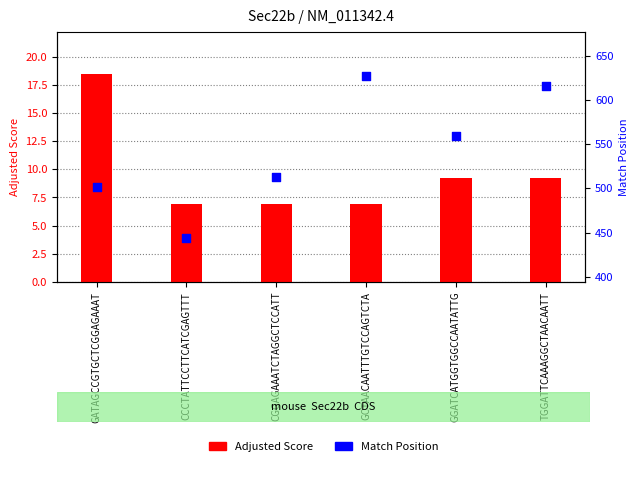

What are all the series names shown in the legend?

Adjusted Score, Match Position